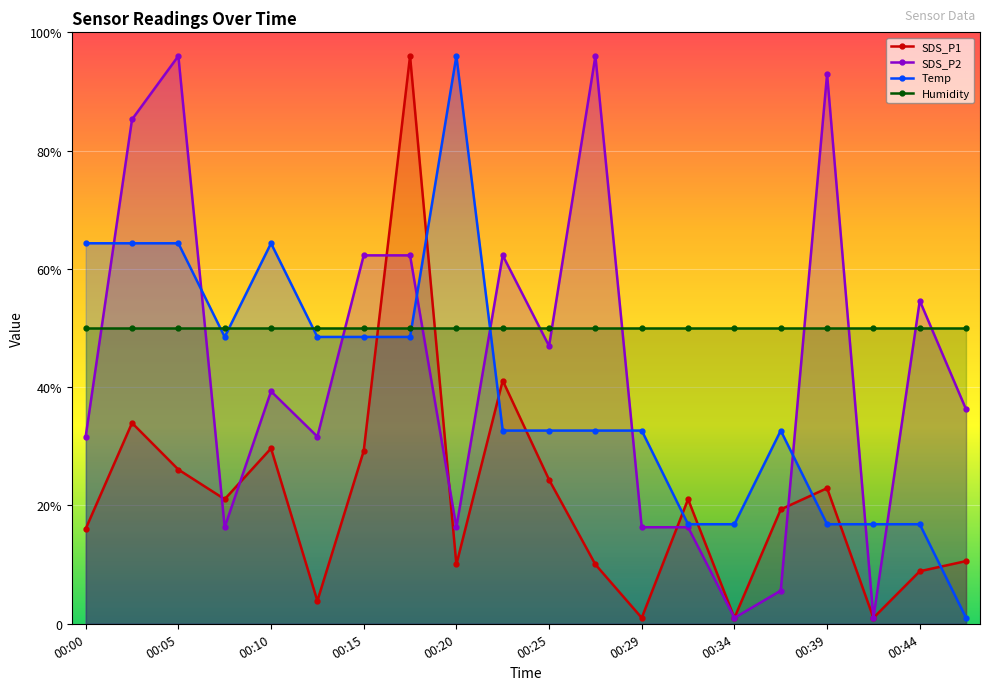

What are all the series names shown in the legend?

SDS_P1, SDS_P2, Temp, Humidity